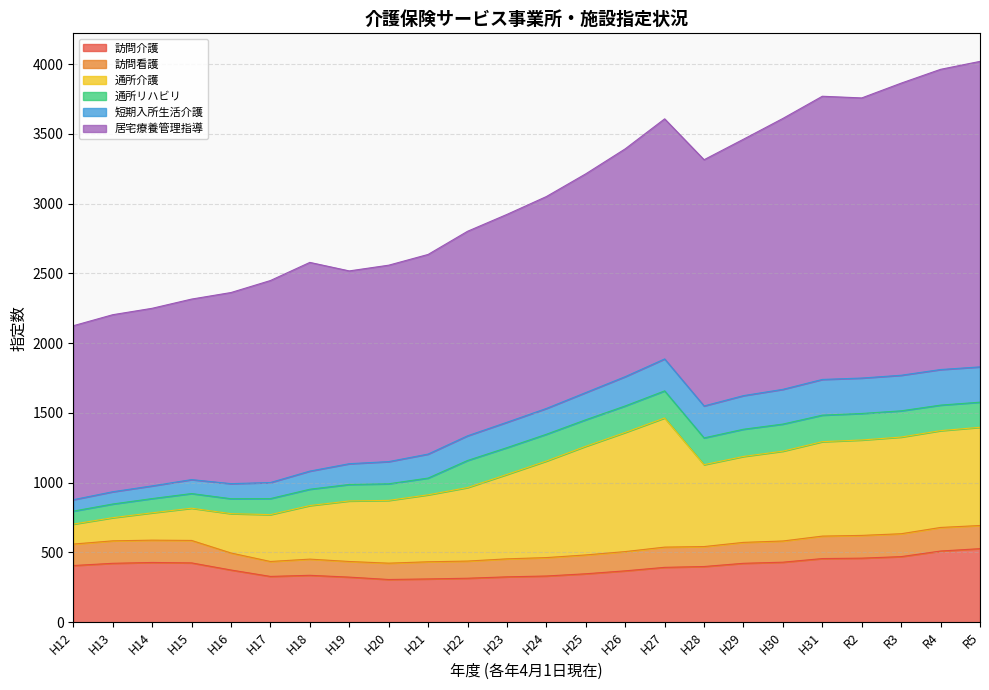

The 居宅療養管理指導 series shows 1942 at H30. True or false?

True